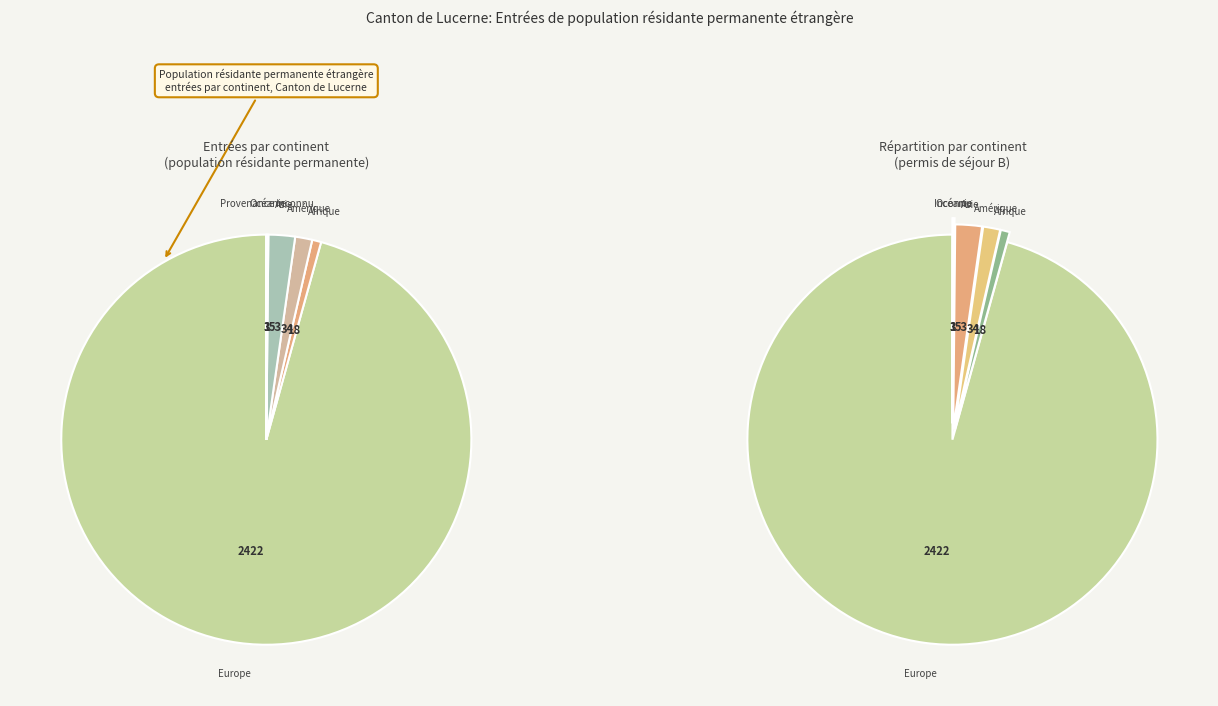

To the nearest percent, what is the combined percentage of Europe and Océanie?

96%